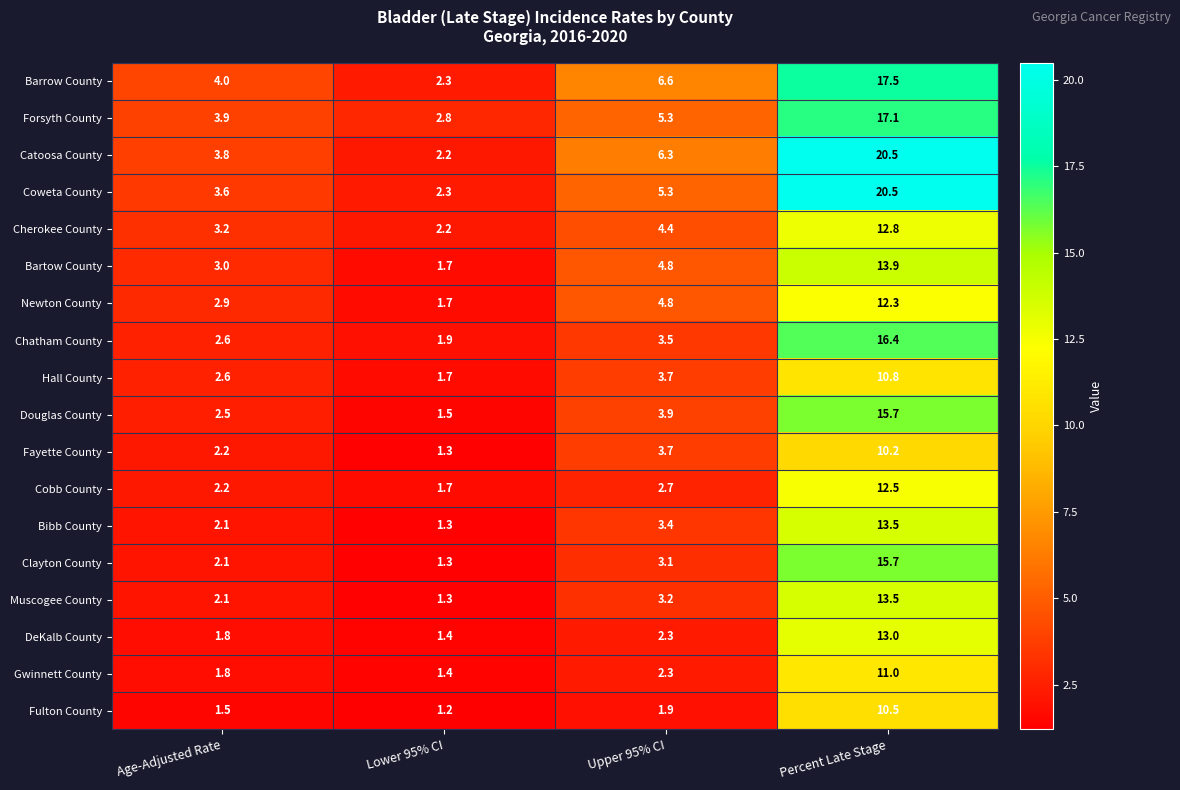

Between Age-Adjusted Rate and Lower 95% CI, which series saw the biggest shift?

Barrow County